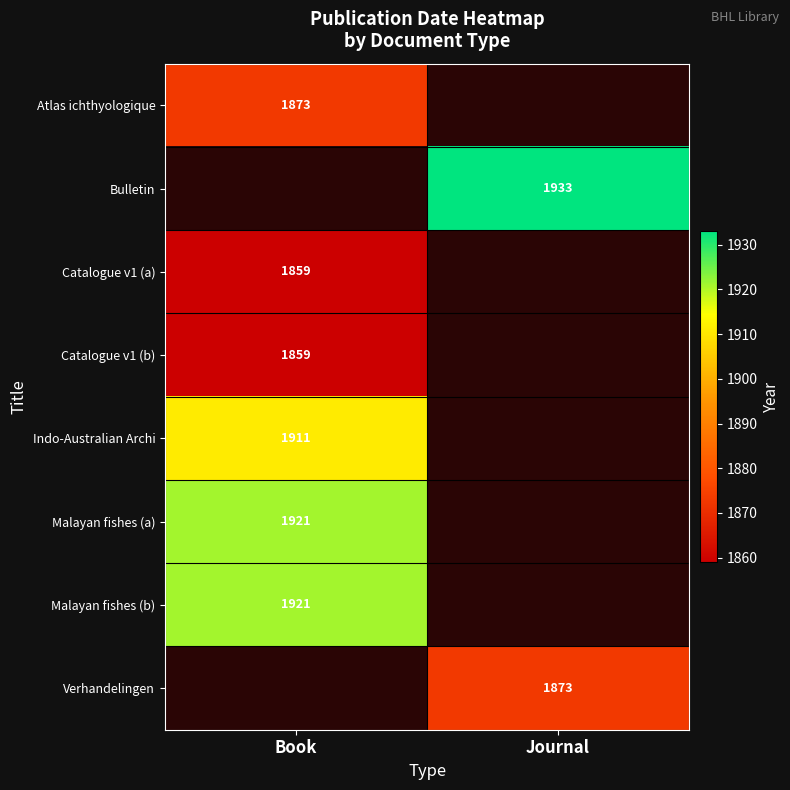

Is the value of Malayan fishes (a) at Book greater than the value of Catalogue v1 (b) at Book?

Yes